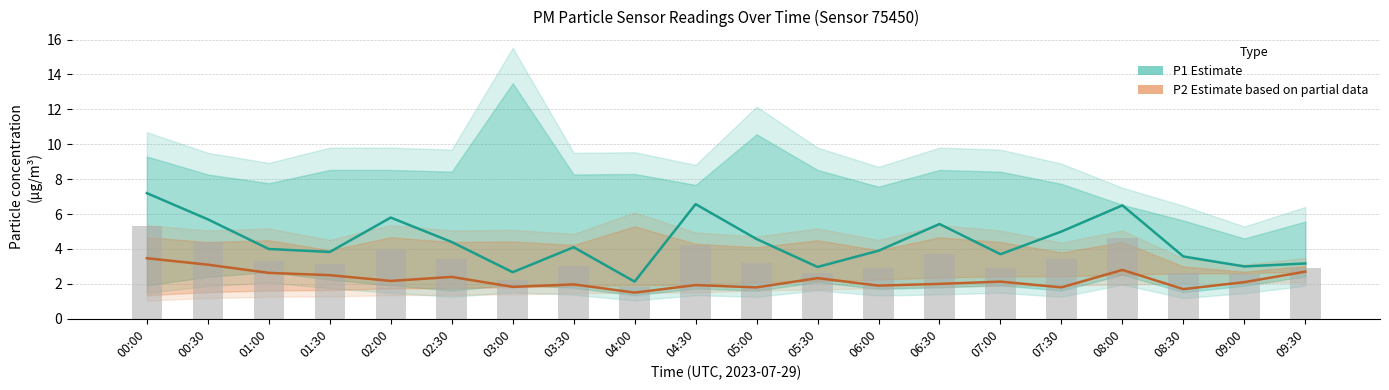

Reading right to left, transcribe all the data shown in this chart.

P1 (Estimate): 09:30=3.2	09:00=3.0	08:30=3.6	08:00=6.5	07:30=5.0	07:00=3.7	06:30=5.4	06:00=3.9	05:30=3.0	05:00=4.6	04:30=6.6	04:00=2.1	03:30=4.1	03:00=2.7	02:30=4.4	02:00=5.8	01:30=3.8	01:00=4.0	00:30=5.7	00:00=7.2
P2 (Estimate based on partial data): 09:30=2.7	09:00=2.1	08:30=1.7	08:00=2.8	07:30=1.8	07:00=2.1	06:30=2.0	06:00=1.9	05:30=2.3	05:00=1.8	04:30=1.9	04:00=1.5	03:30=2.0	03:00=1.8	02:30=2.4	02:00=2.2	01:30=2.5	01:00=2.6	00:30=3.1	00:00=3.5